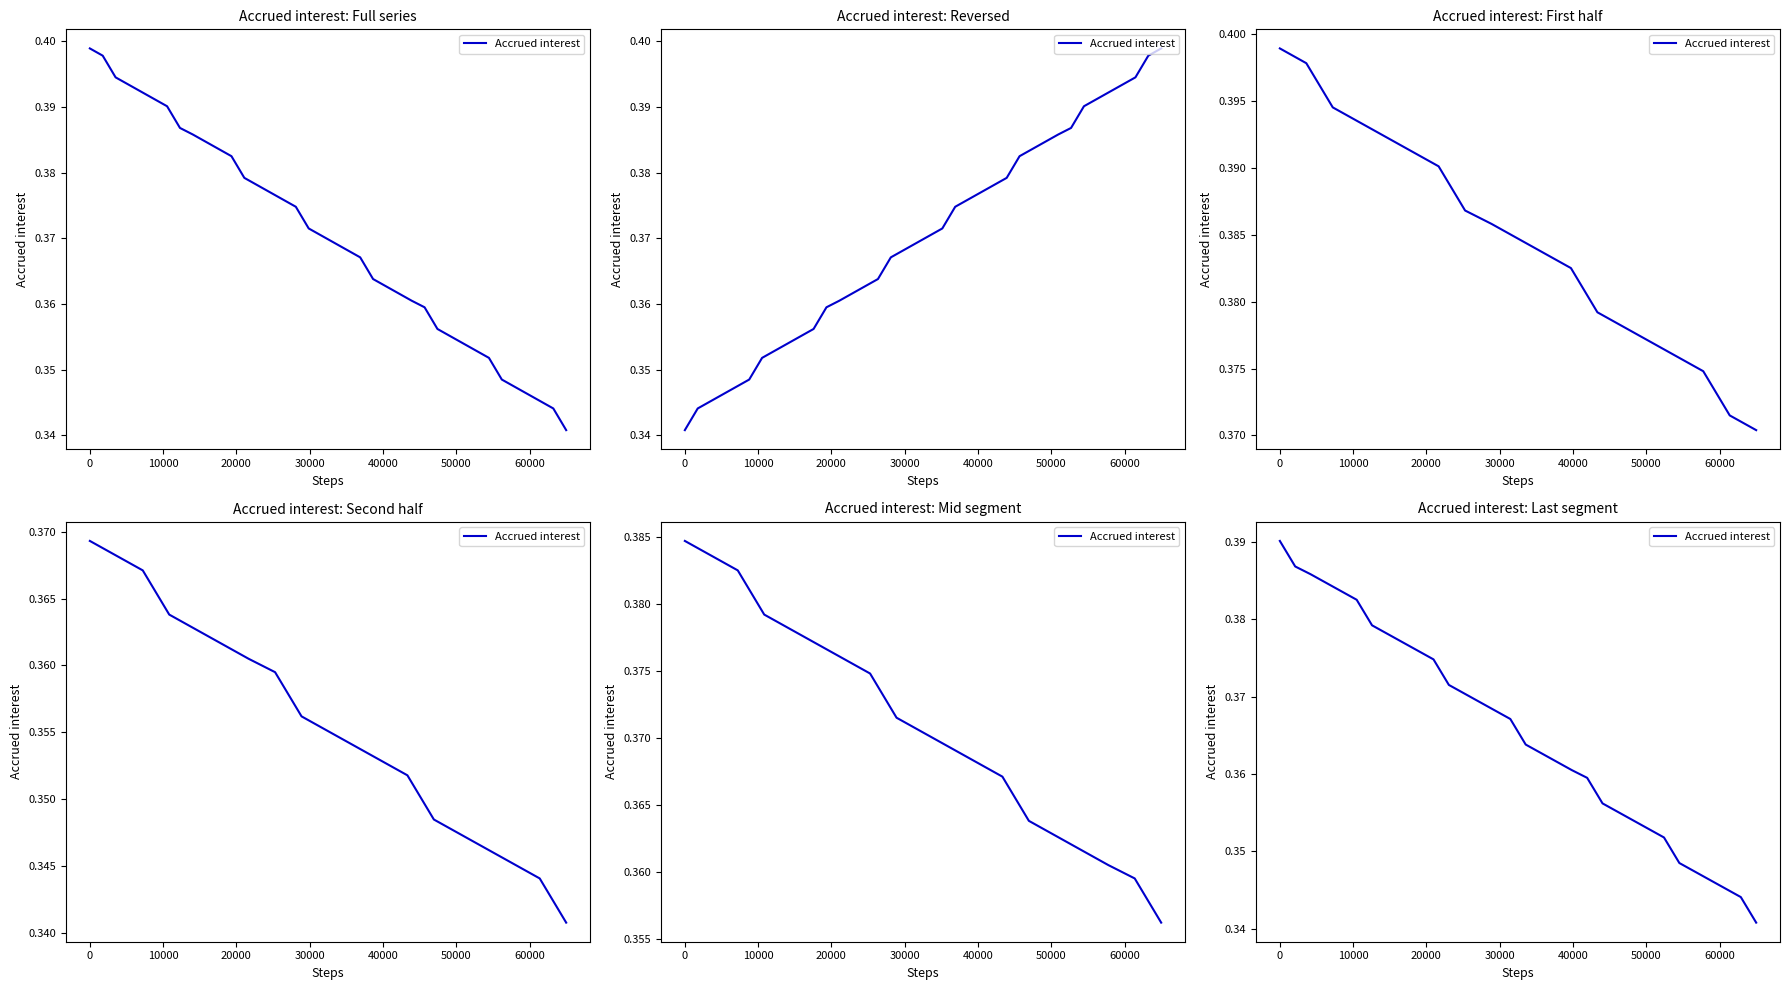

Count the number of categories in the chart.

32